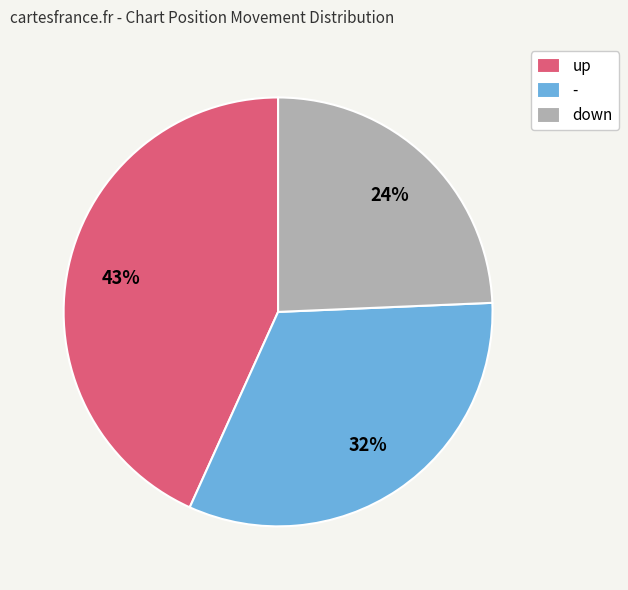

True or false: up accounts for 56% of the total.

False